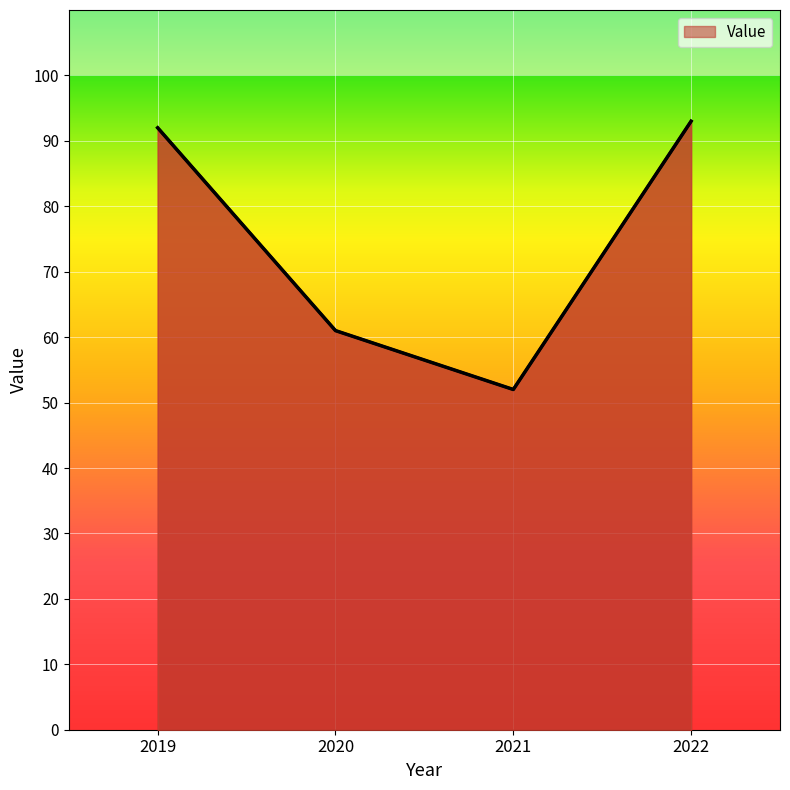

Count the number of categories in the chart.

4